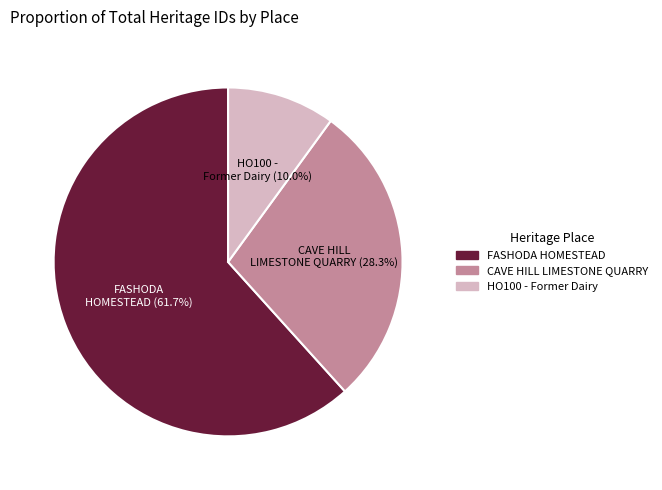

True or false: FASHODA HOMESTEAD accounts for 47% of the total.

False